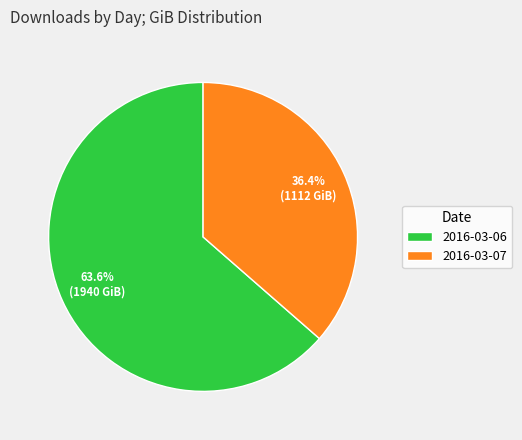

Which slice represents more than half of the pie?

2016-03-06